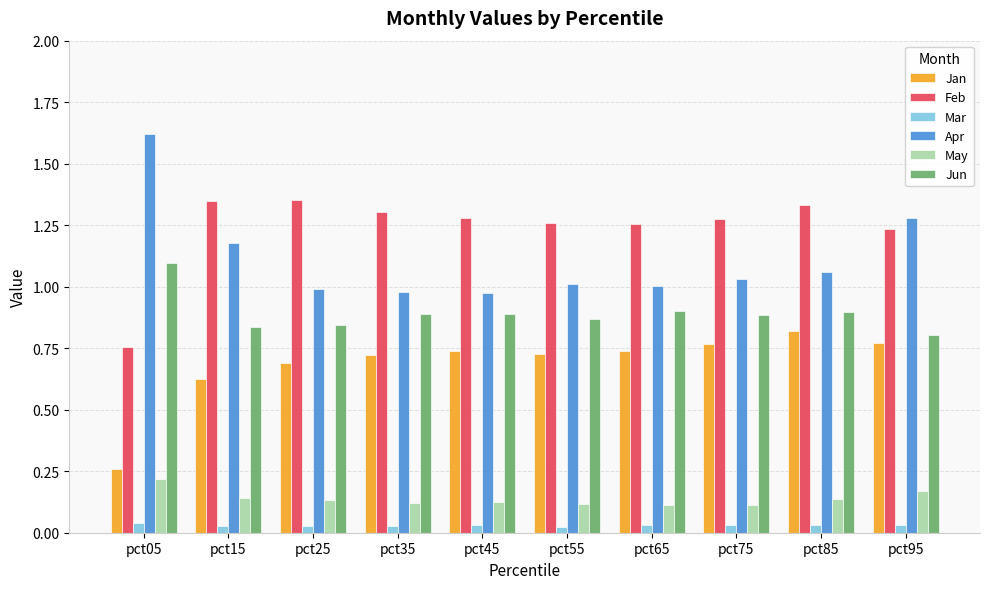

At pct15, list the series in order from largest to smallest.

Feb, Apr, Jun, Jan, May, Mar